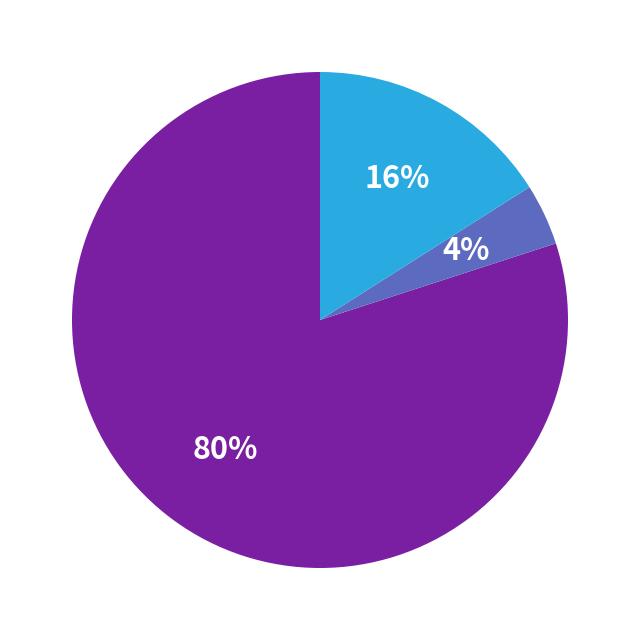

Is there any slice that represents more than half of the pie?

Yes